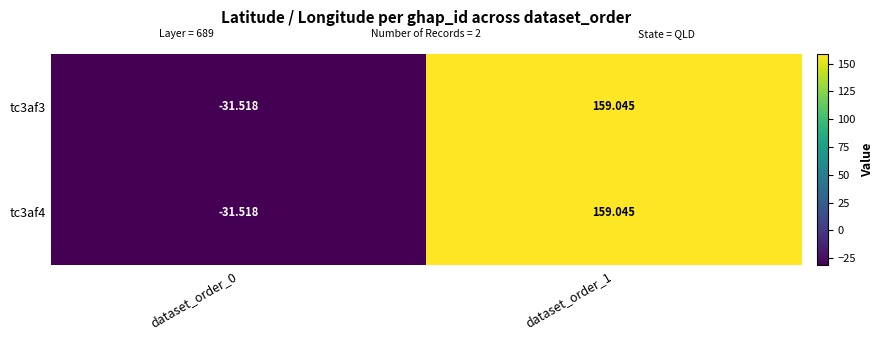

How many values in tc3af3 are below zero?

1